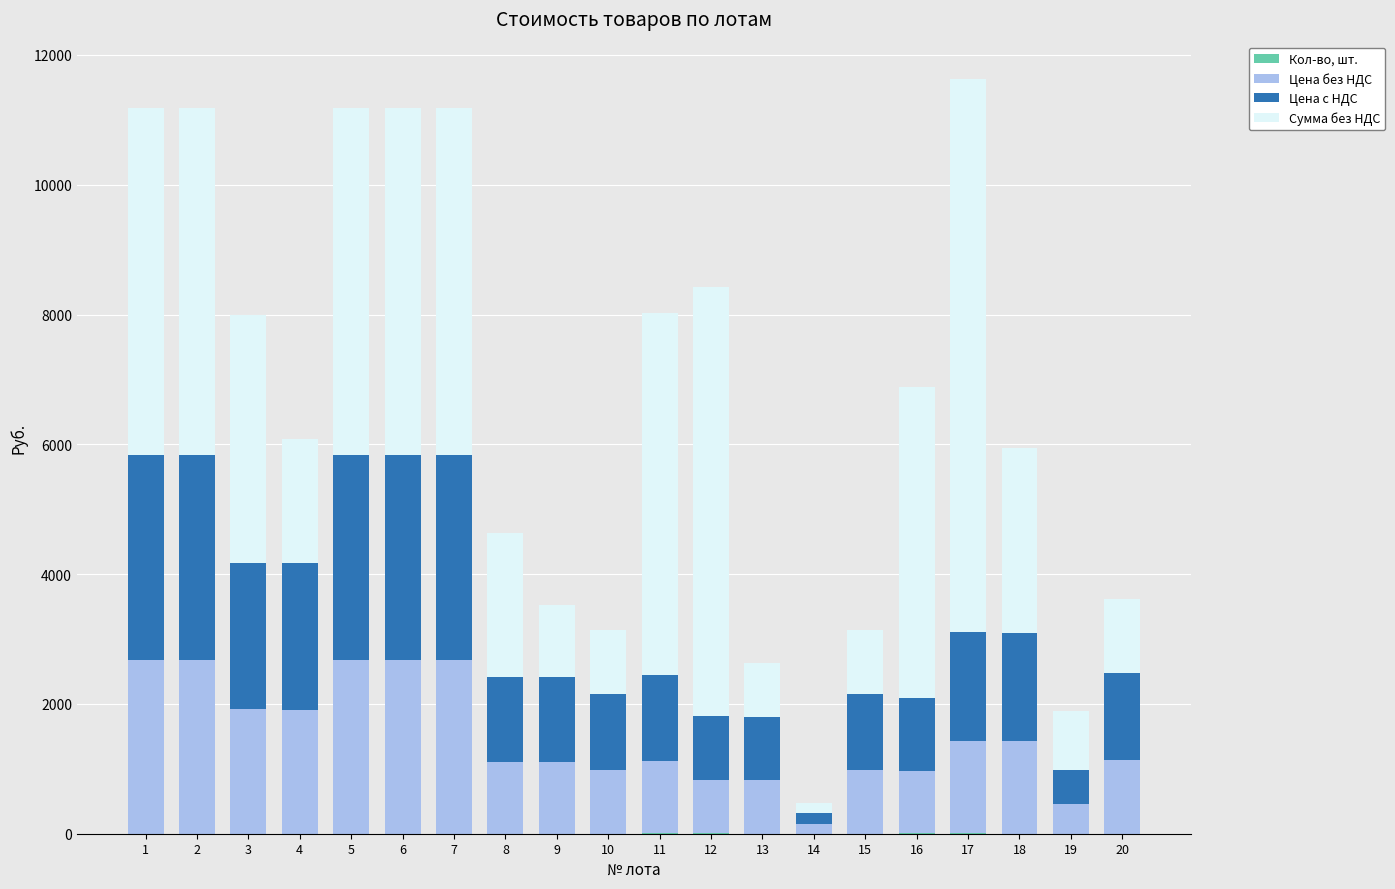

How many categories are shown in the chart?

20